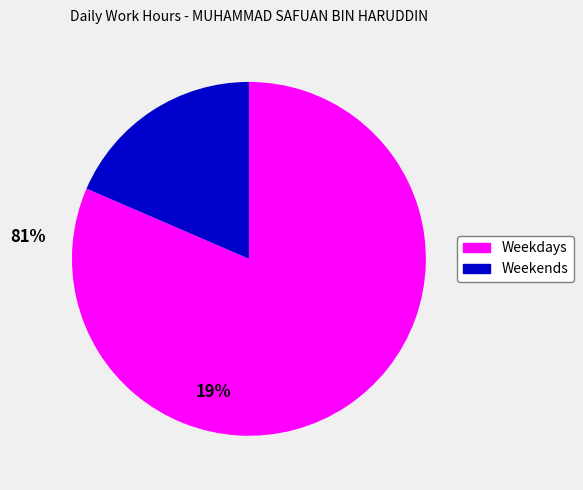

Combined, do Weekdays and Weekends account for over 50%?

Yes